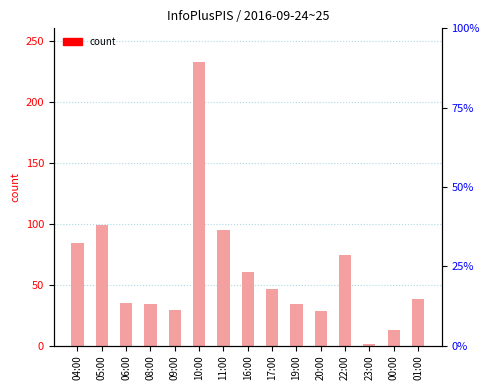

Approximately how many times larger is the value at 20:00 compared to 11:00?

0.3